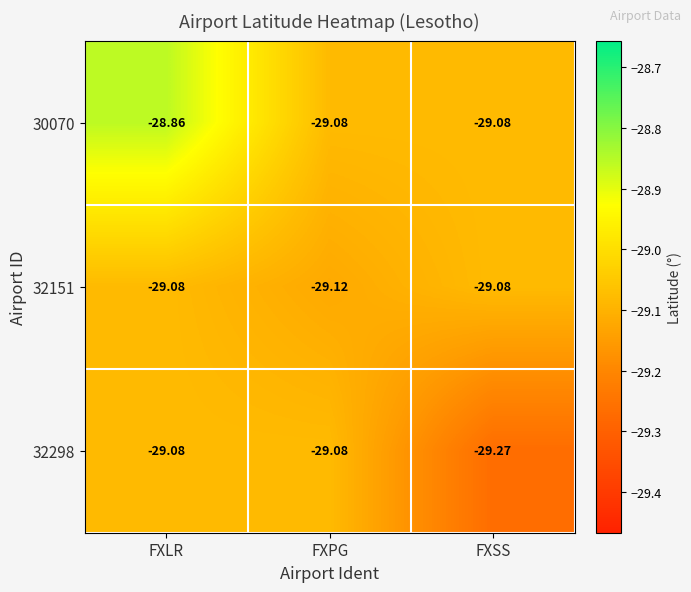

Which category has the highest value across all series?

FXLR